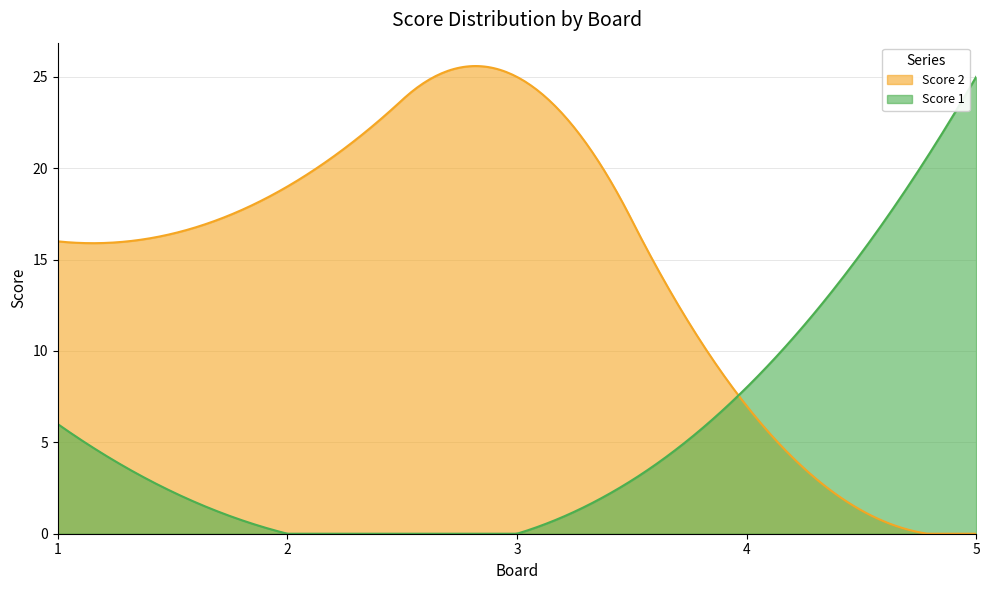

At which label does Score 2 first exceed 16?

2